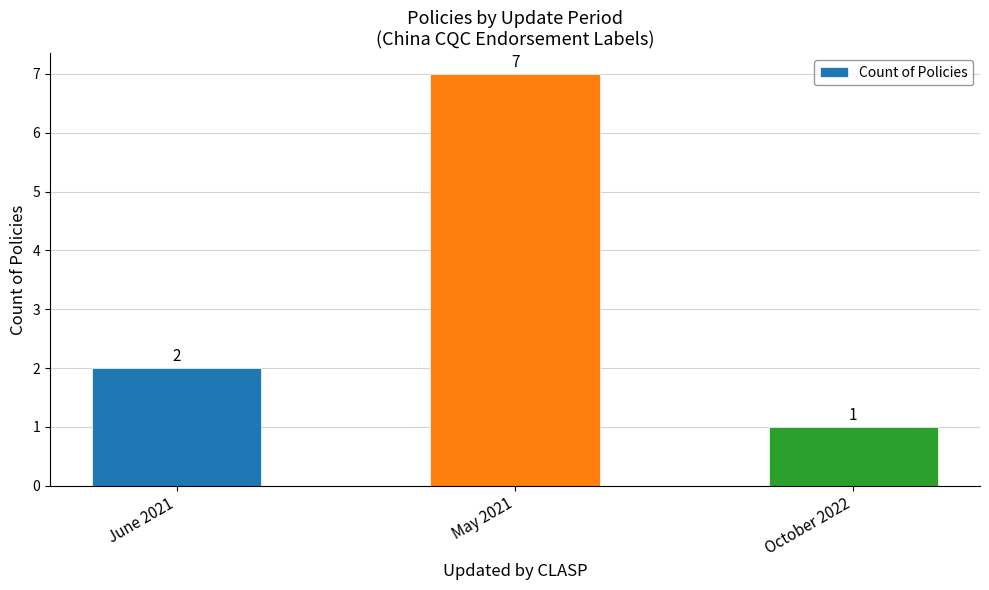

Which has a higher value, May 2021 or June 2021?

May 2021